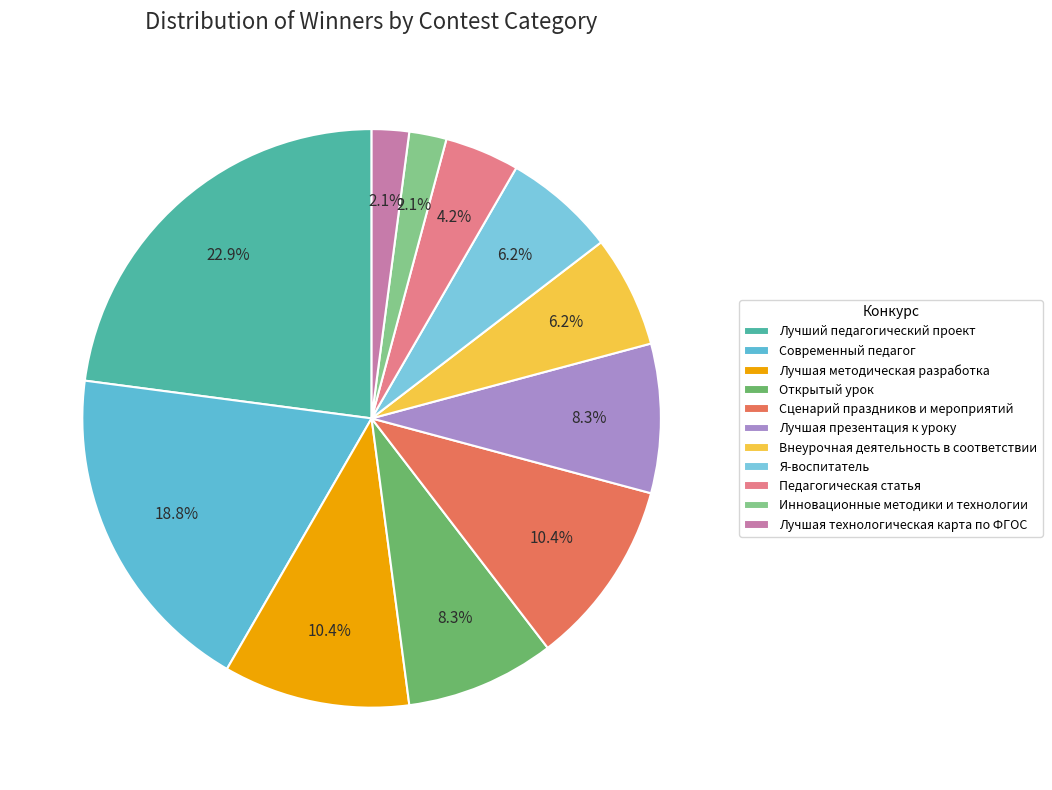

To the nearest percent, what portion does Лучшая методическая разработка represent?

10%